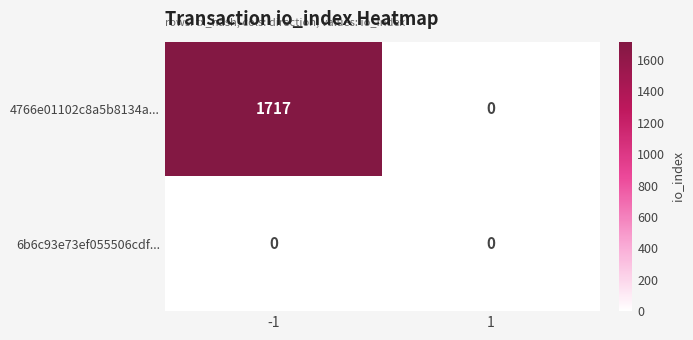

Which series has the widest spread of values?

4766e01102c8a5b8134a...